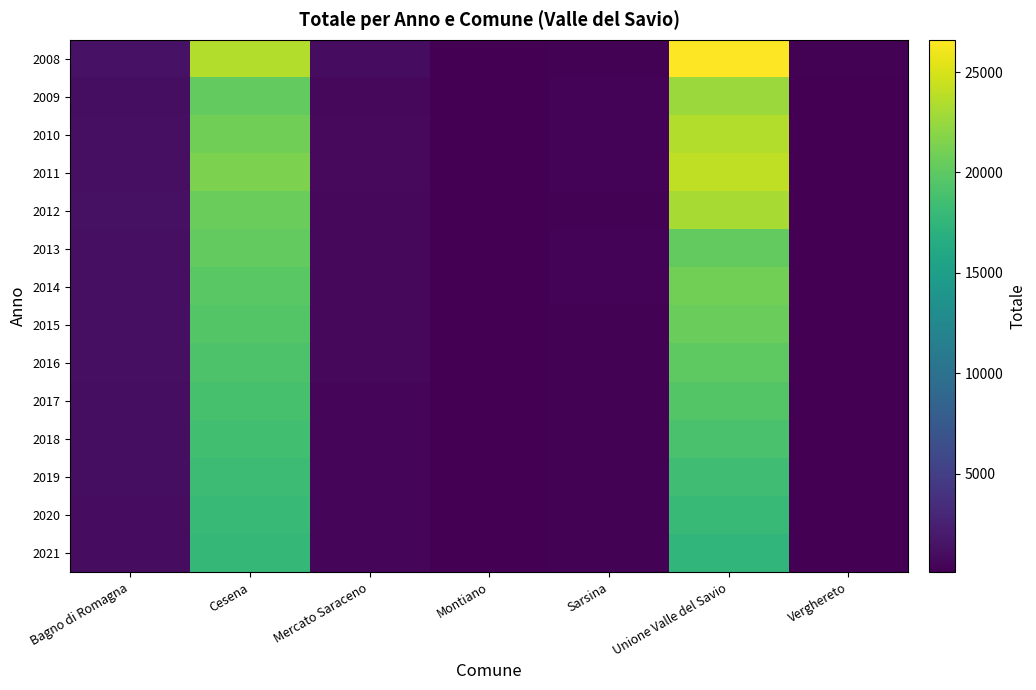

What is the greatest value displayed?

26602